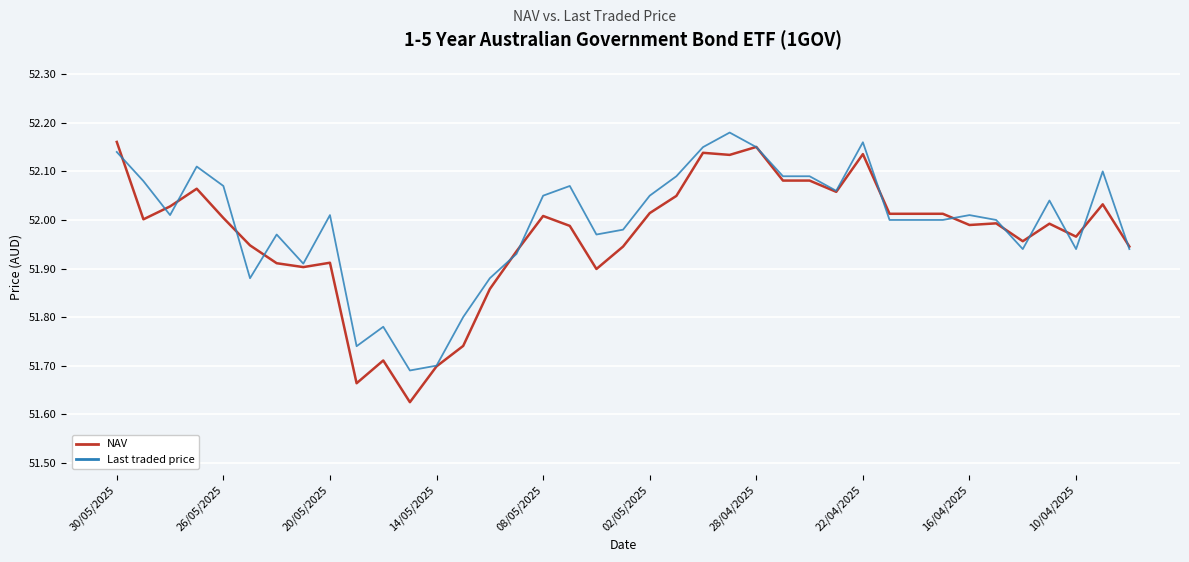

True or false: Last traded price and NAV cross at least once.

True